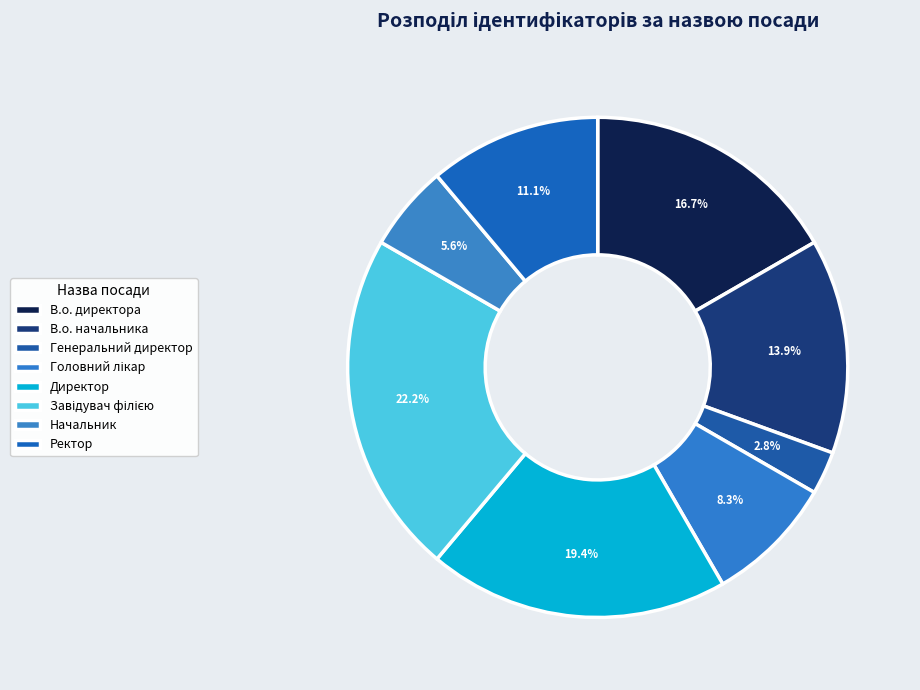

How many slices are in this pie chart?

8